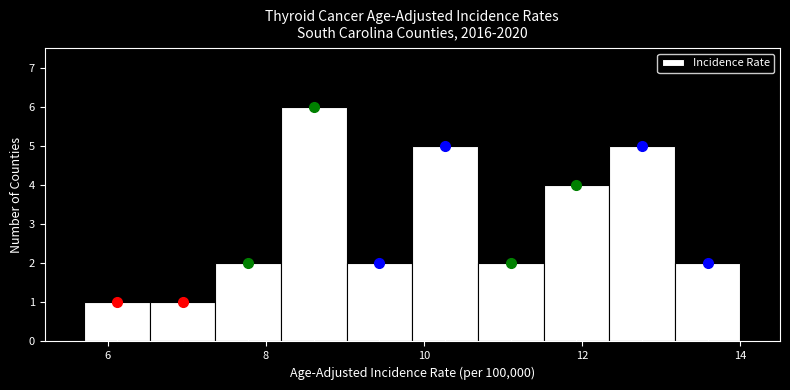

Over which range of the x-axis is the bar tallest?

8.2 to 9.0